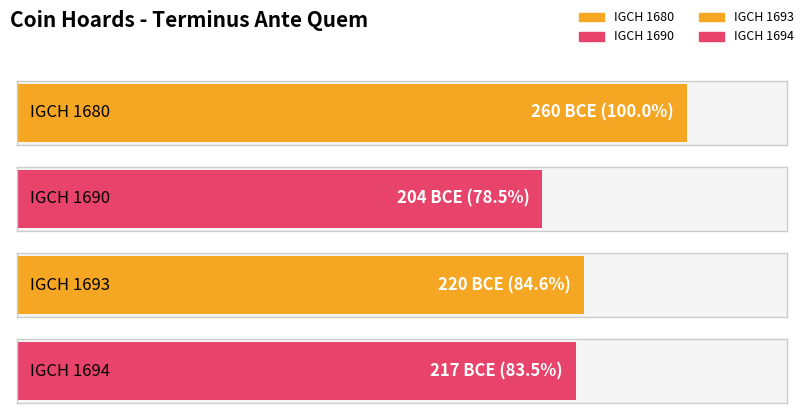

Reading left to right, list all the values displayed in this chart.

IGCH 1680=-260	IGCH 1690=-204	IGCH 1693=-220	IGCH 1694=-217